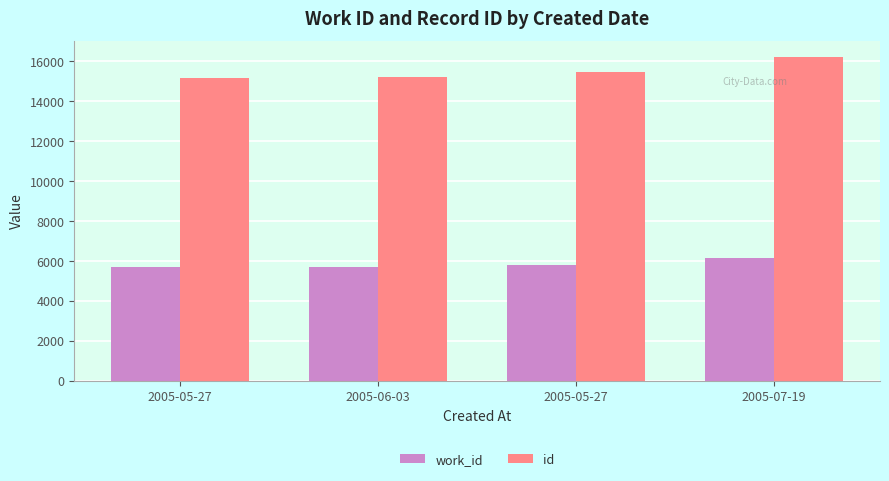

How many data points in work_id are less than 5791?

2